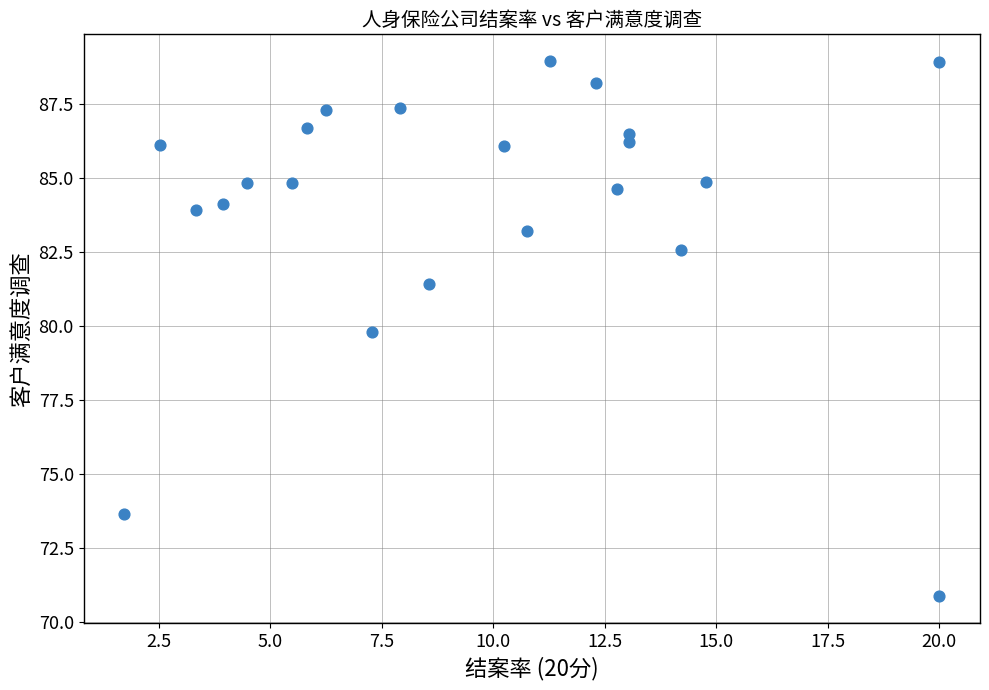

What is the range of X values (max minus min)?

18.3